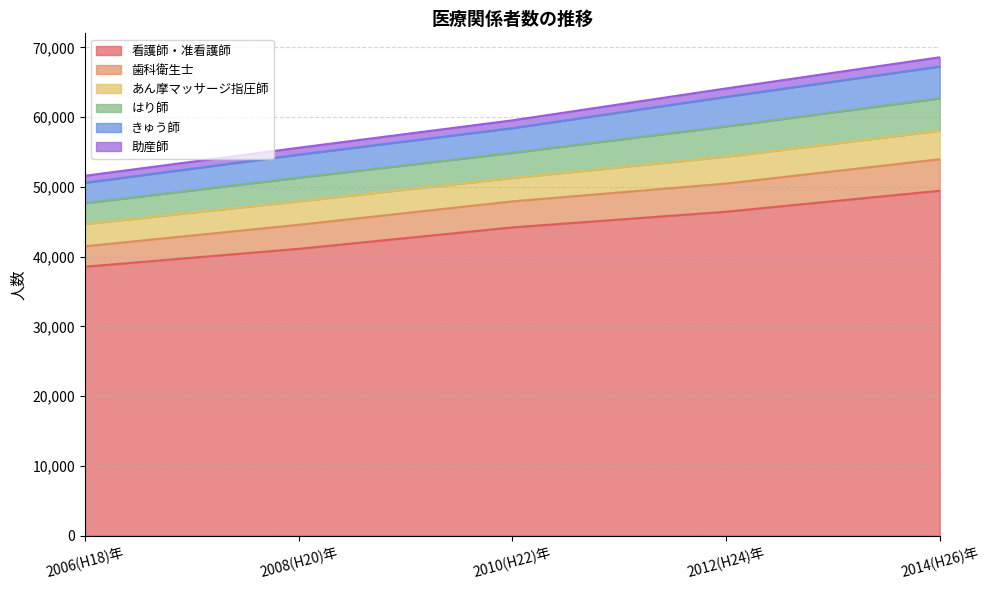

Which category has the lowest value in the きゅう師 series?

2006(H18)年